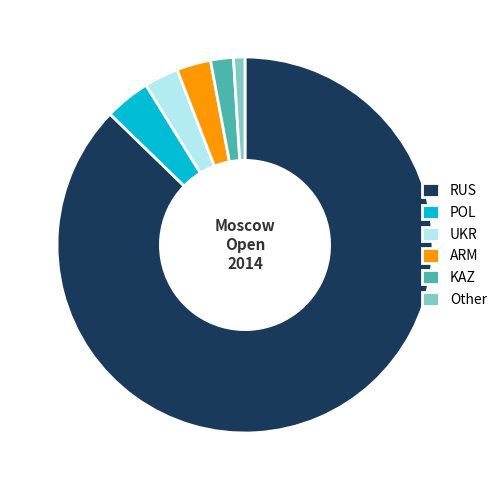

Between RUS and Other, which is larger?

RUS